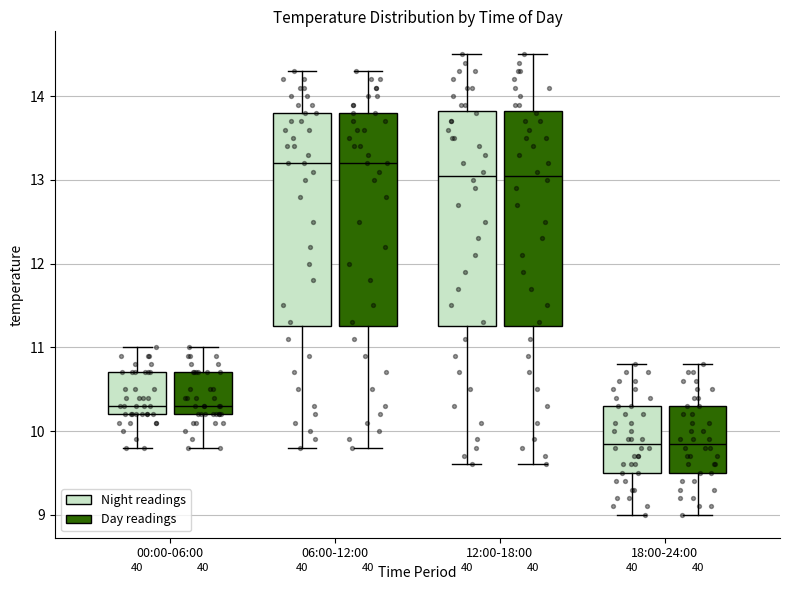

Reading left to right, read every box against the y-axis: the position of its median line, the range the box covers, and the ends of its whiskers. The values are not printed on the chart, so give them approximately, as read against the axis.

00:00-06:00 (Night readings): median 10.3, box 10.2 to 10.7, whiskers 9.8 to 11.0
00:00-06:00 (Day readings): median 10.3, box 10.2 to 10.7, whiskers 9.8 to 11.0
06:00-12:00 (Night readings): median 13.2, box 11.3 to 13.8, whiskers 9.8 to 14.3
06:00-12:00 (Day readings): median 13.2, box 11.3 to 13.8, whiskers 9.8 to 14.3
12:00-18:00 (Night readings): median 13.1, box 11.3 to 13.8, whiskers 9.6 to 14.5
12:00-18:00 (Day readings): median 13.1, box 11.3 to 13.8, whiskers 9.6 to 14.5
18:00-24:00 (Night readings): median 9.9, box 9.5 to 10.3, whiskers 9.0 to 10.8
18:00-24:00 (Day readings): median 9.9, box 9.5 to 10.3, whiskers 9.0 to 10.8